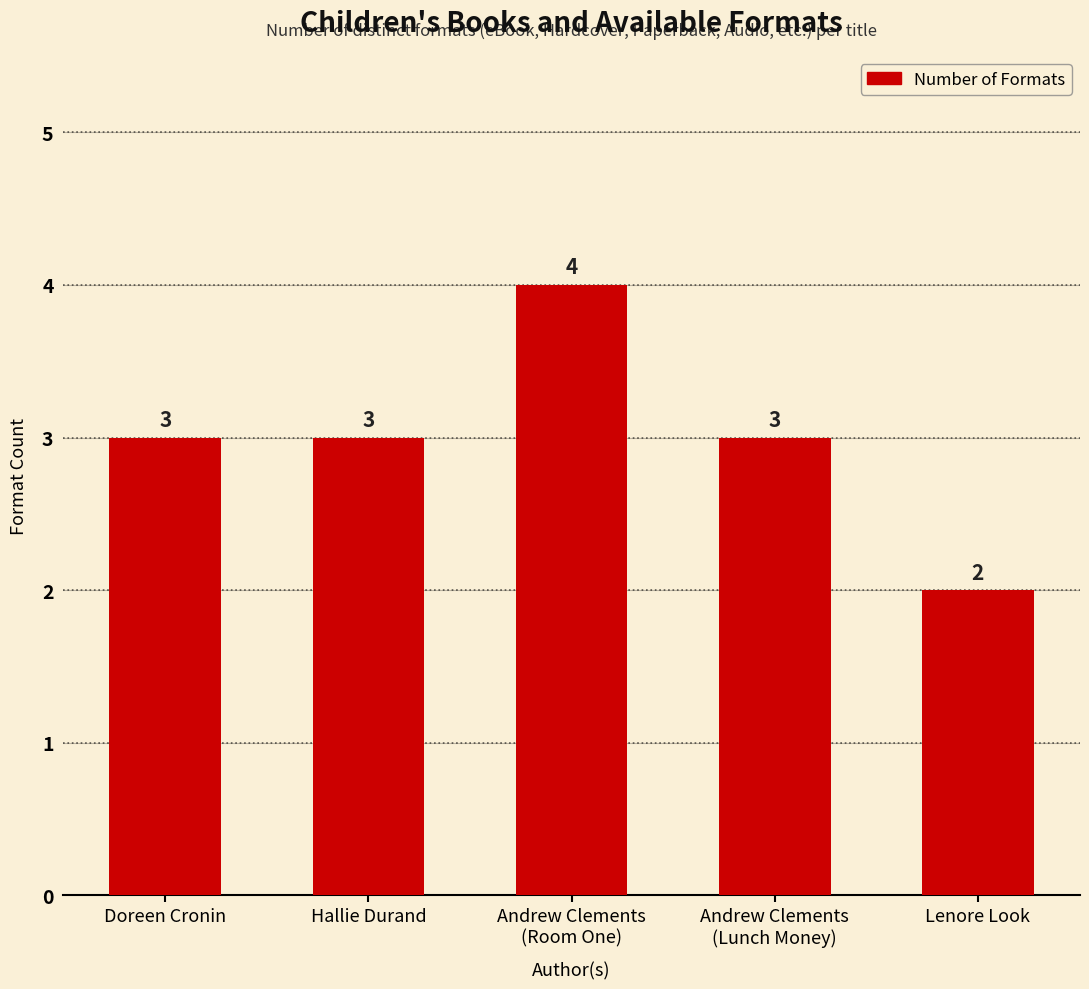

How many values are below 3?

1